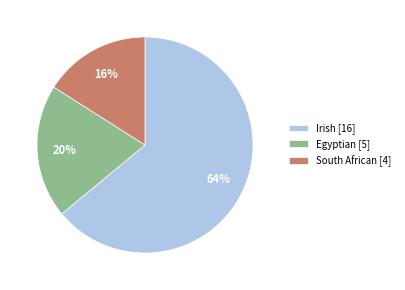

What is the largest slice in the pie chart?

Irish